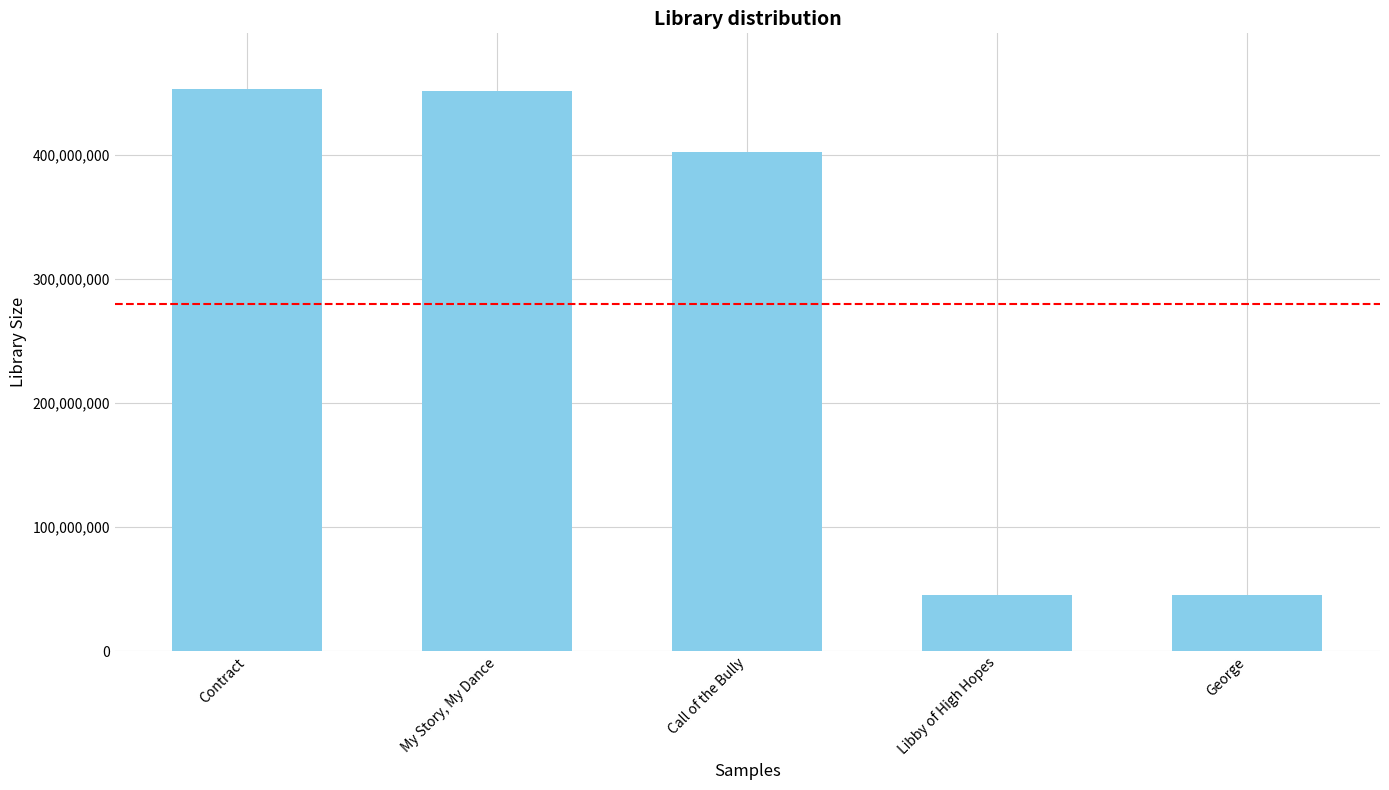

What is the sum of the values at My Story, My Dance and Libby of High Hopes?

497154121